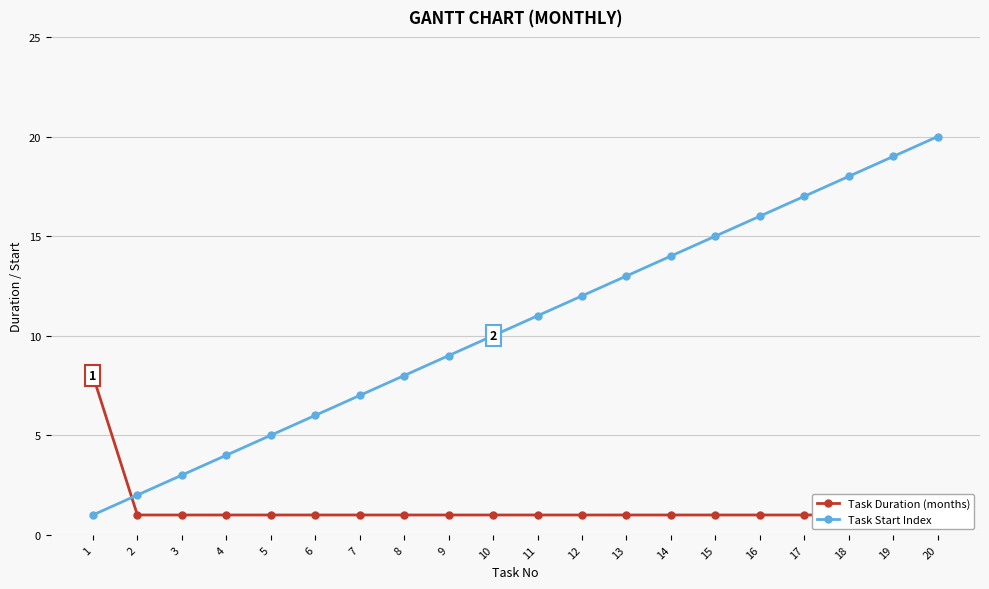

What is the difference between the highest and lowest values at 13?

12